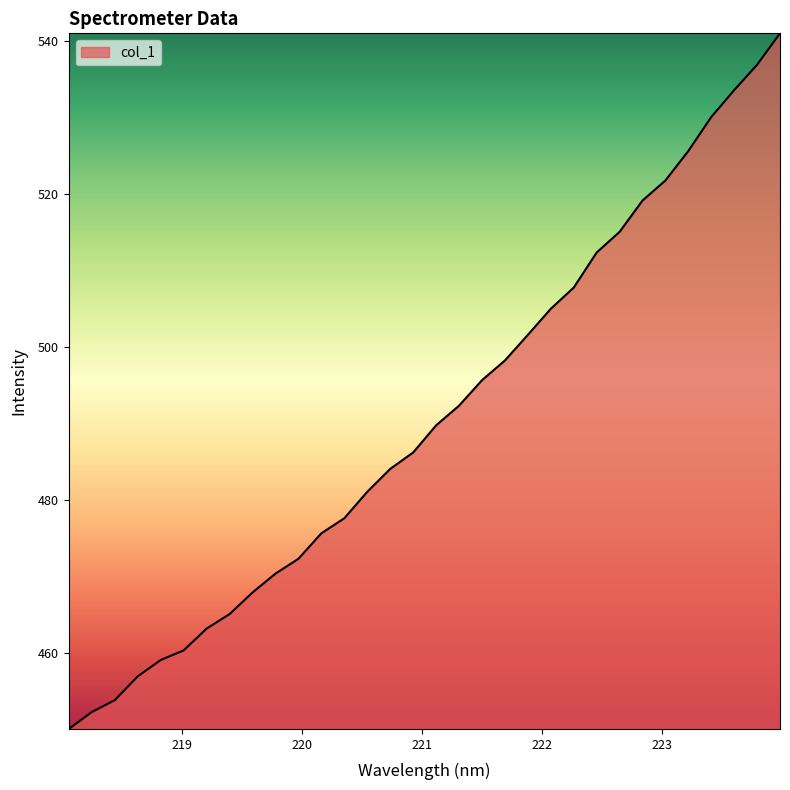

Reading left to right, list all the values displayed in this chart.

450.1	452.3	453.9	457.0	459.1	460.4	463.2	465.1	468.0	470.4	472.4	475.7	477.7	481.1	484.1	486.2	489.8	492.4	495.7	498.3	501.6	505.0	507.8	512.4	515.1	519.2	521.8	525.7	530.1	533.6	536.9	541.0